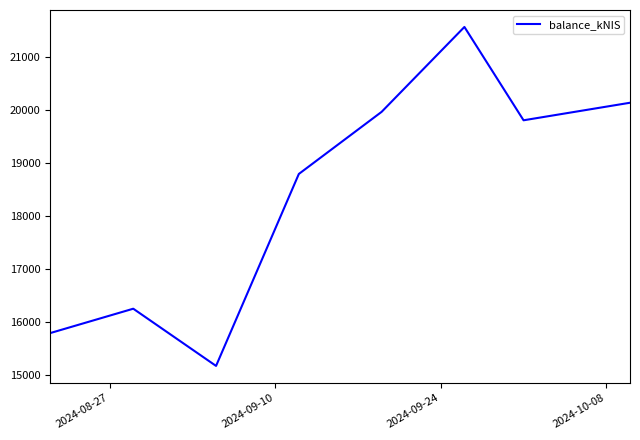

True or false: there are more than 2 points higher than both neighbors.

False